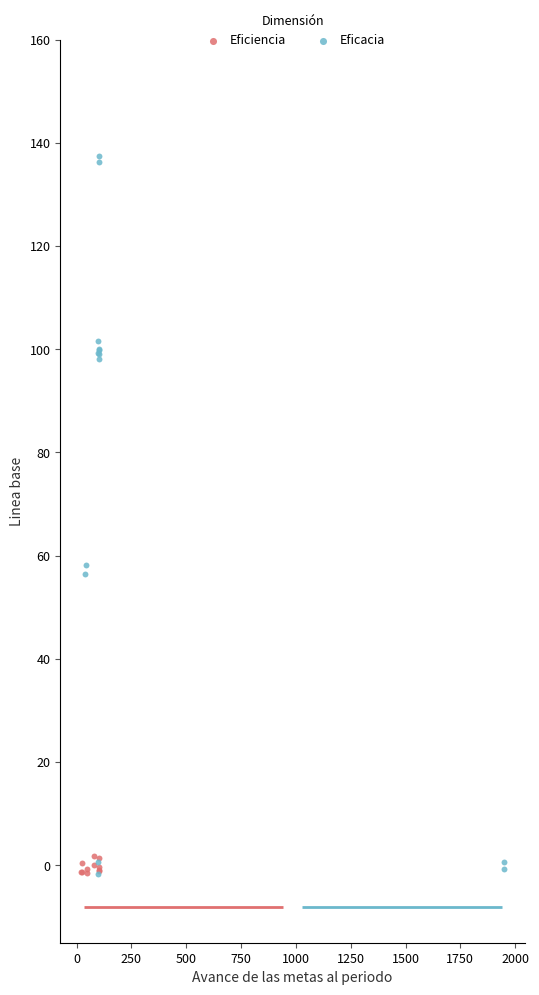

Which series has the largest Y range (max minus min)?

Eficacia